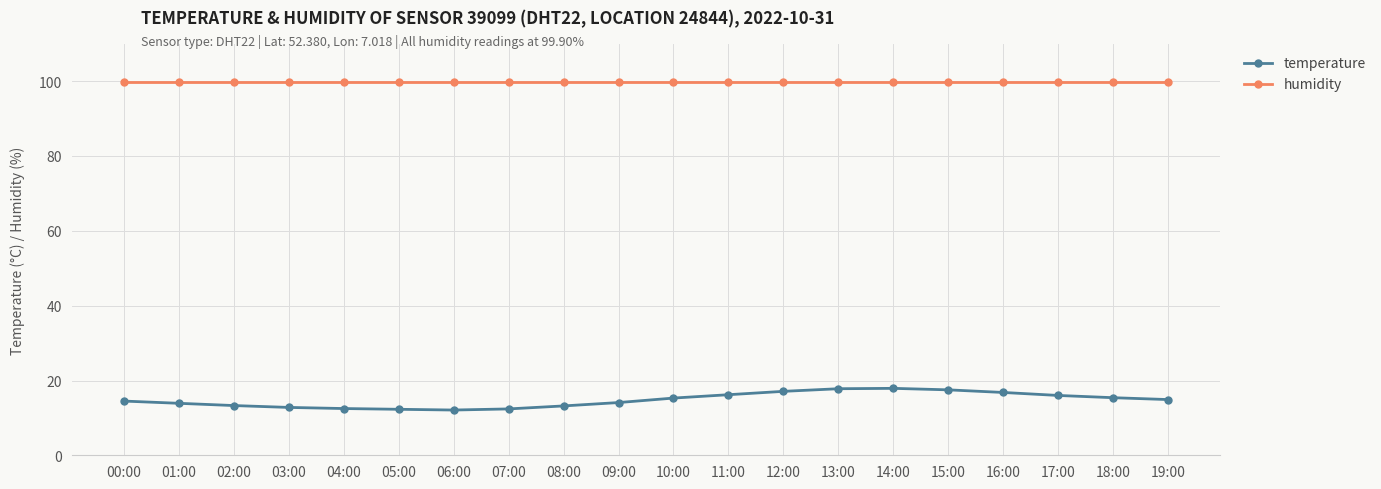

What is the approximate value of temperature at 10:00?

15.3